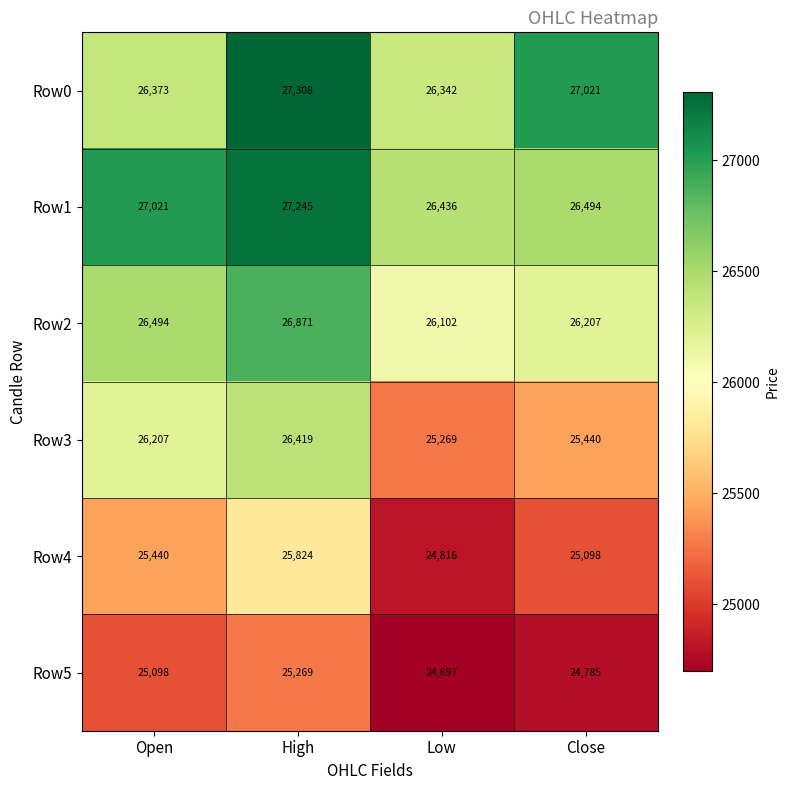

Reading right to left, extract all data points from this chart.

Row0: 27021	26342	27308	26373
Row1: 26494	26436	27245	27021
Row2: 26207	26102	26871	26494
Row3: 25440	25269	26419	26207
Row4: 25098	24816	25824	25440
Row5: 24785	24697	25269	25098